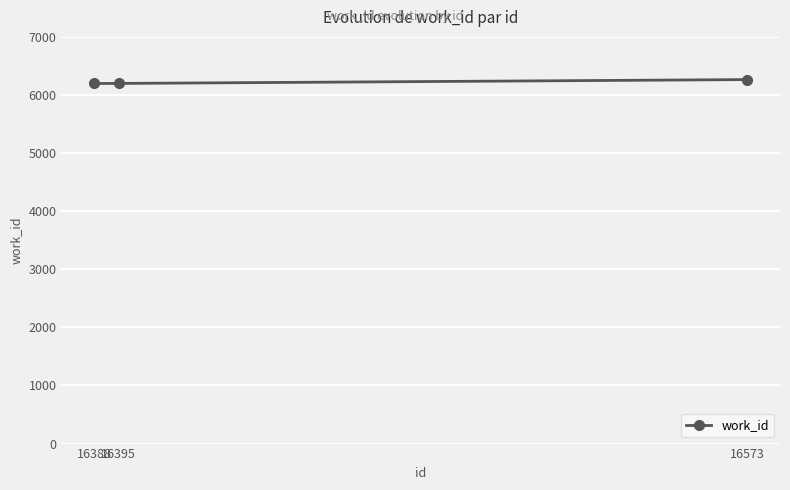

What is the smallest value displayed?

6198